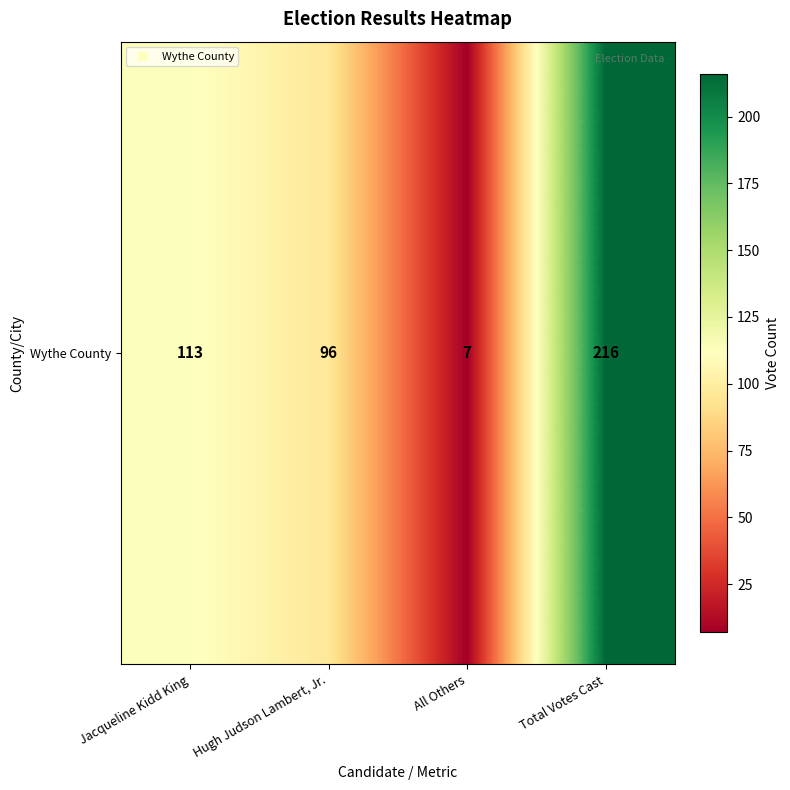

How many values exceed 113?

1